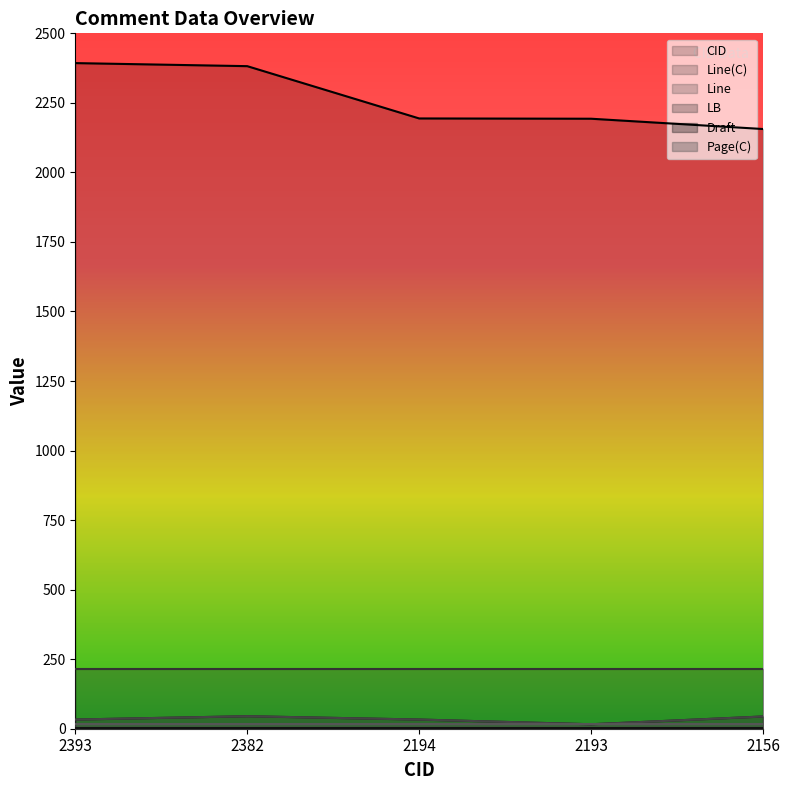

What is the total value across all series at 2156?

2244